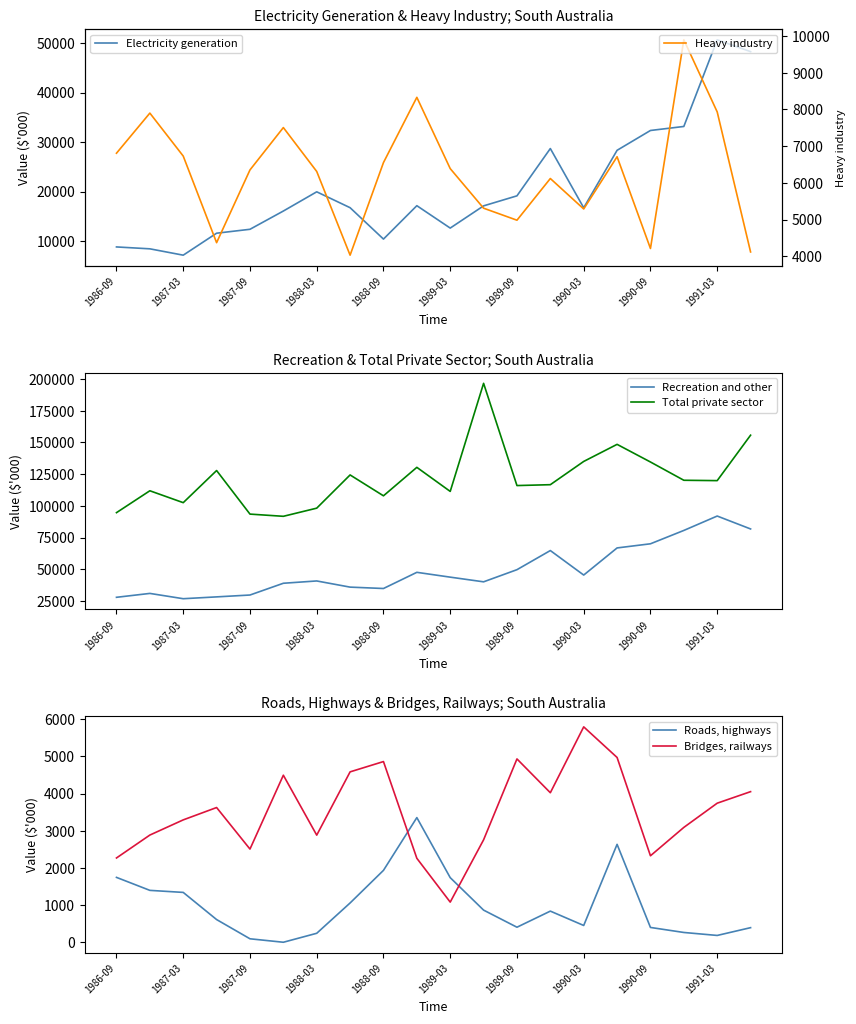

What is the minimum value for Recreation and other?

26767